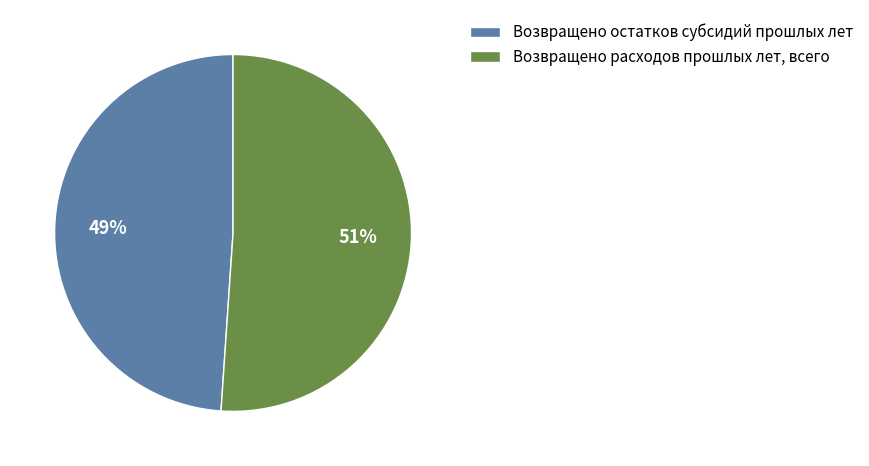

Count the number of slices in the pie.

2